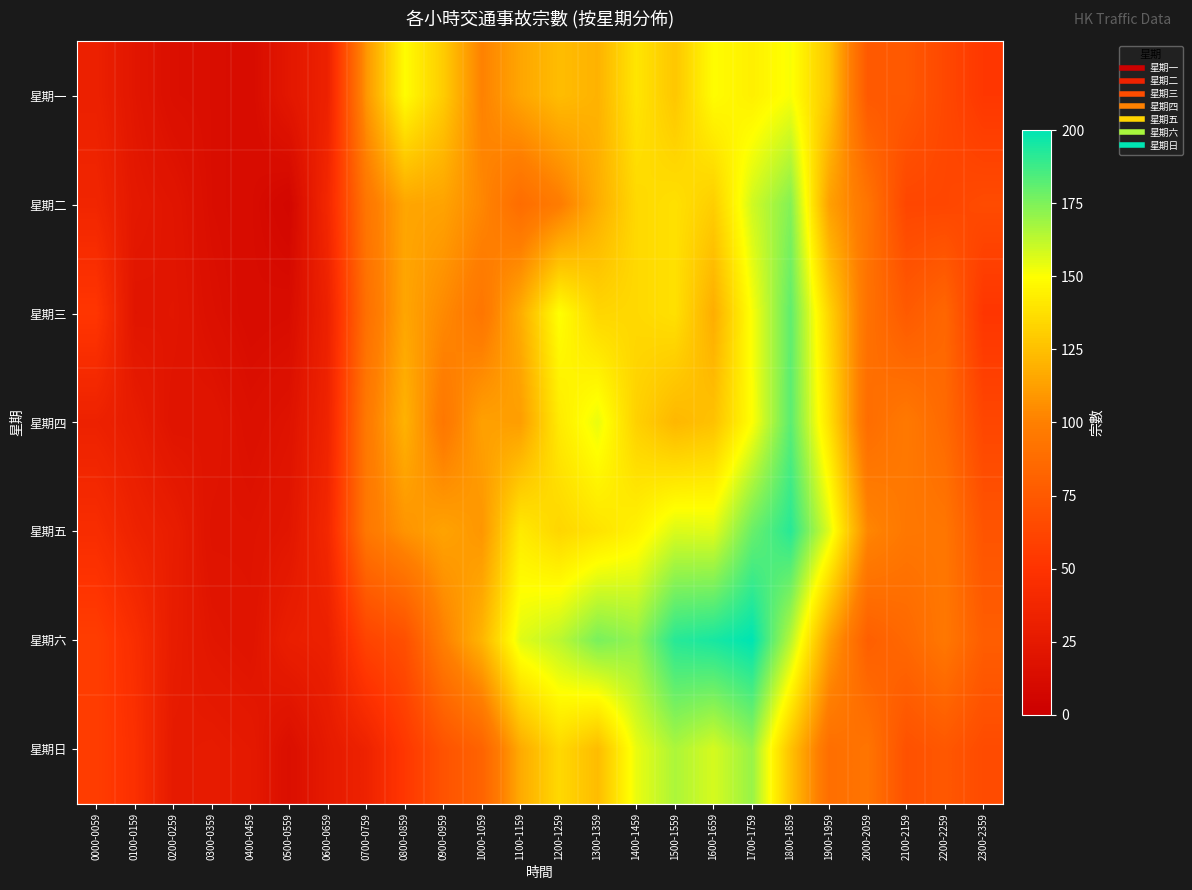

What is the smallest value displayed?

7